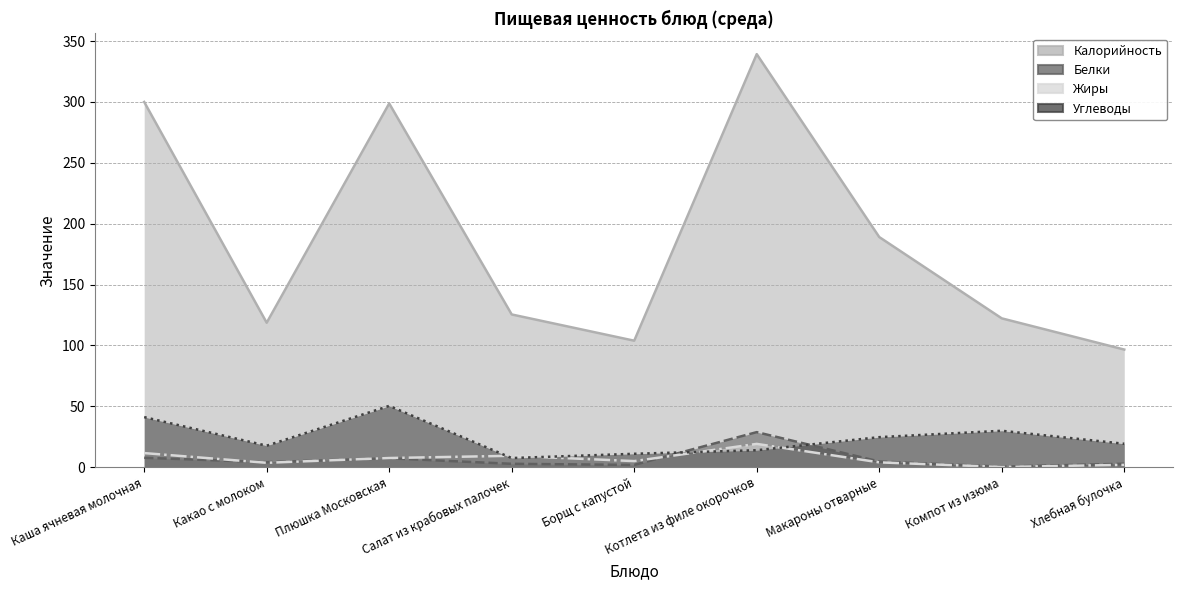

Rank the series by their maximum value, from lowest to highest.

Жиры, Белки, Углеводы, Калорийность